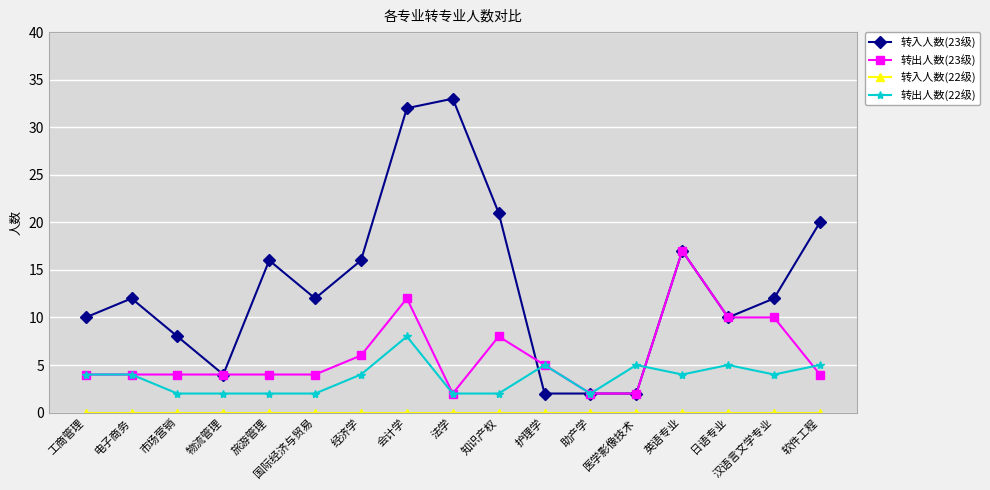

How many series are shown in this chart?

4